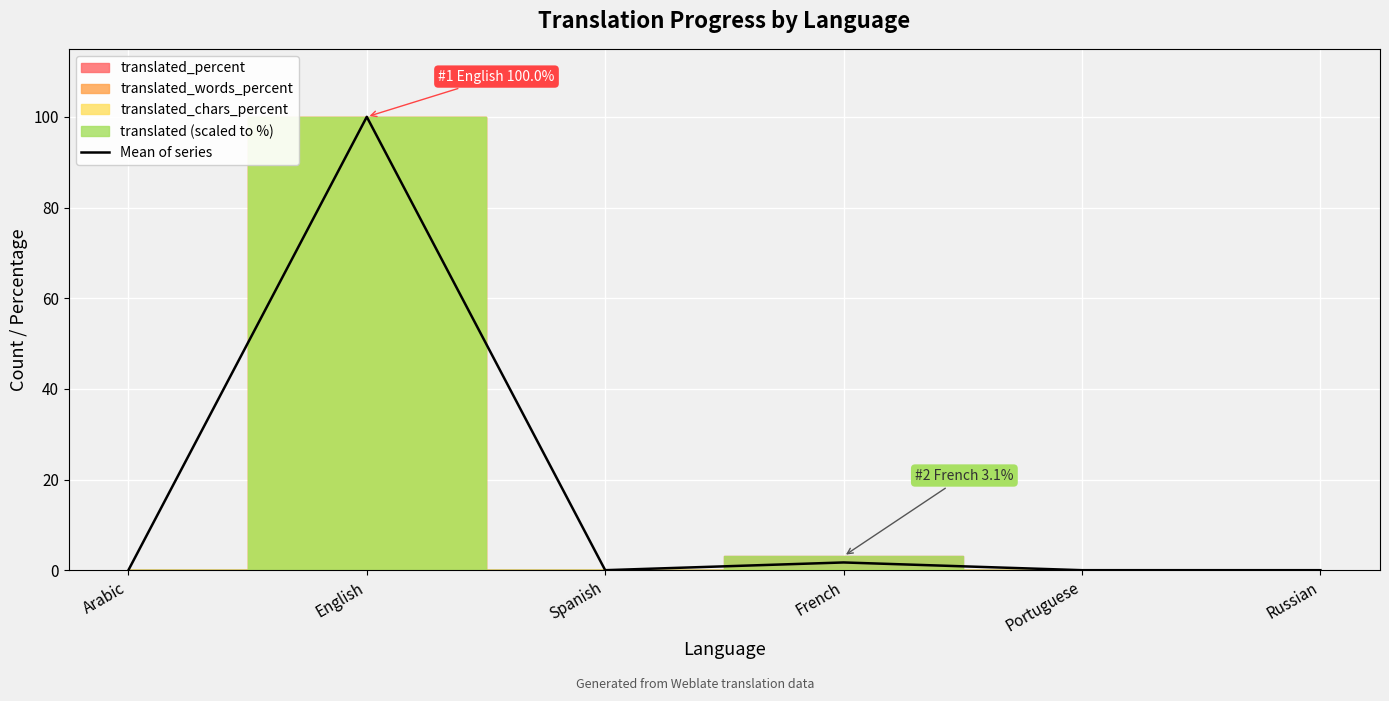

List the labels in order of value, largest first.

English, French, Arabic, Spanish, Portuguese, Russian